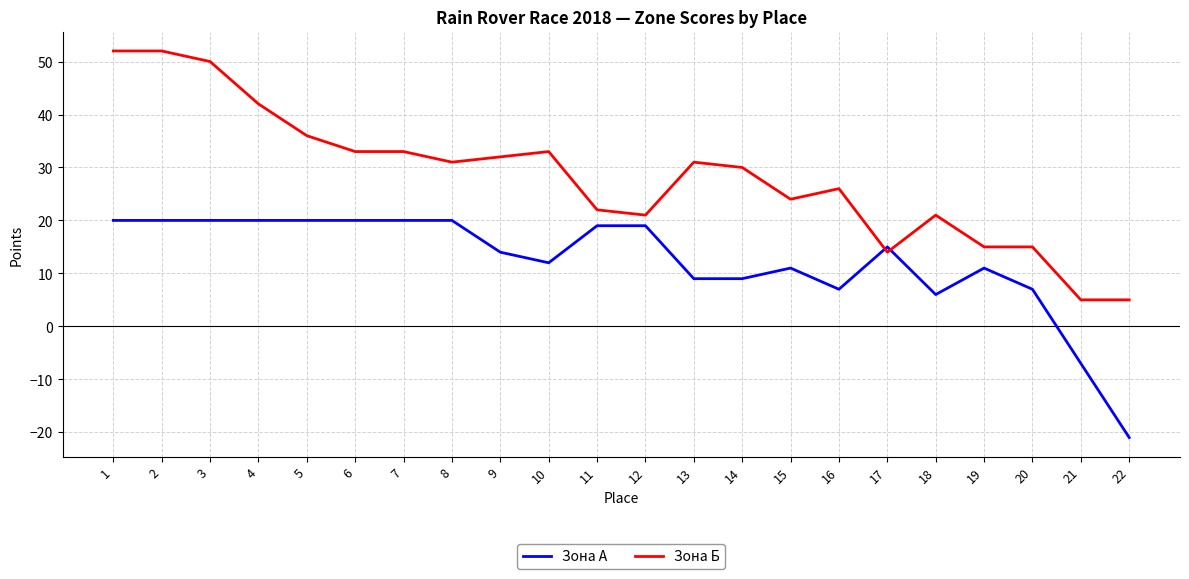

What are all the series names shown in the legend?

Зона А, Зона Б